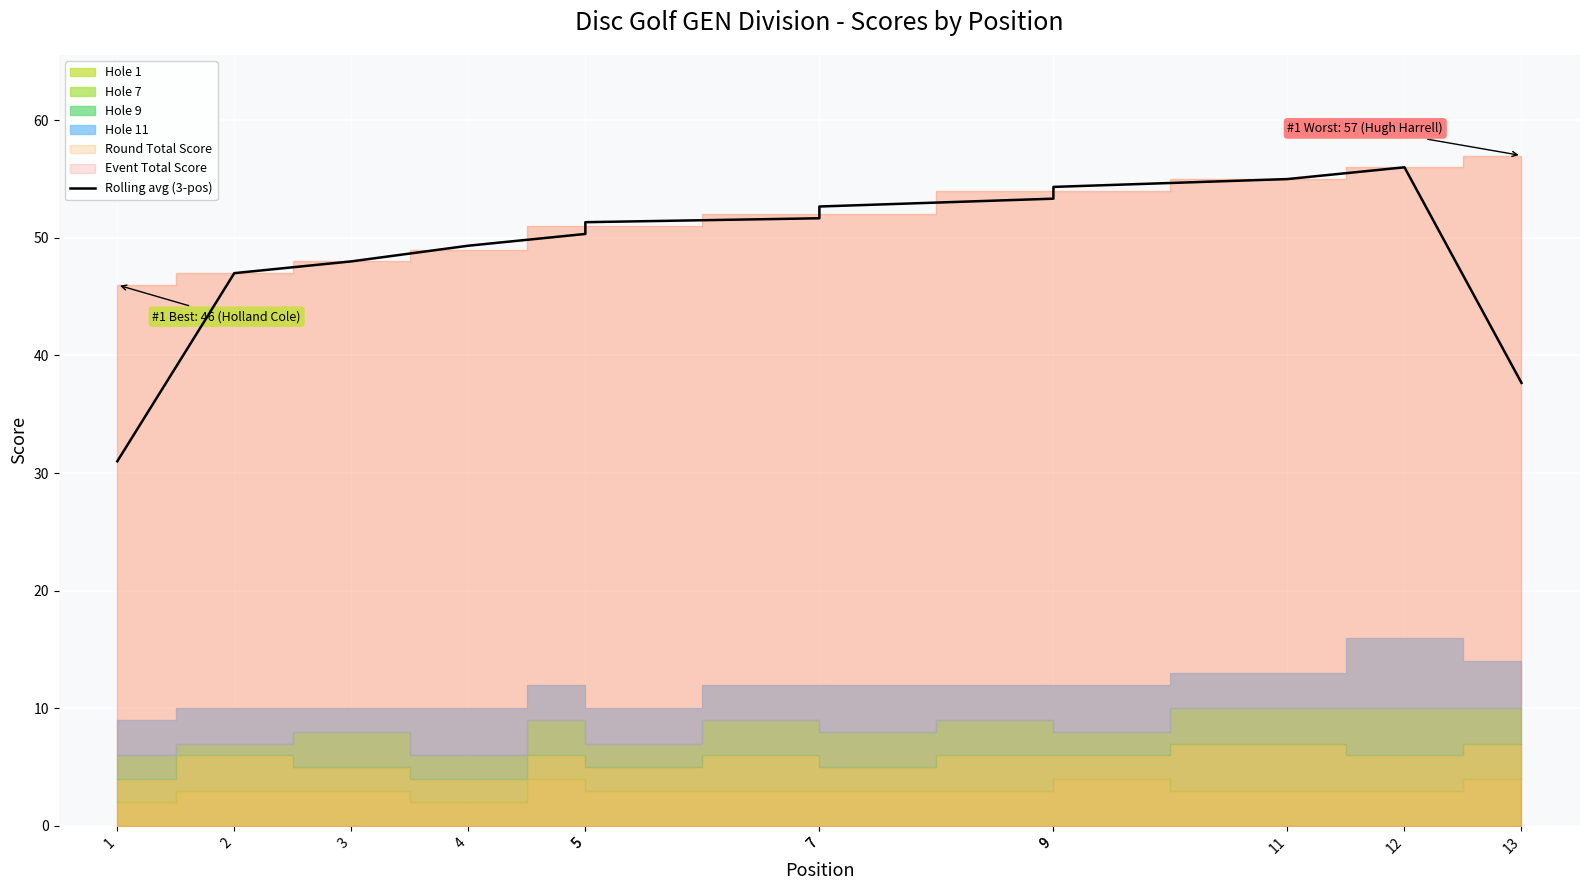

True or false: there are more than 0 points higher than both neighbors.

True